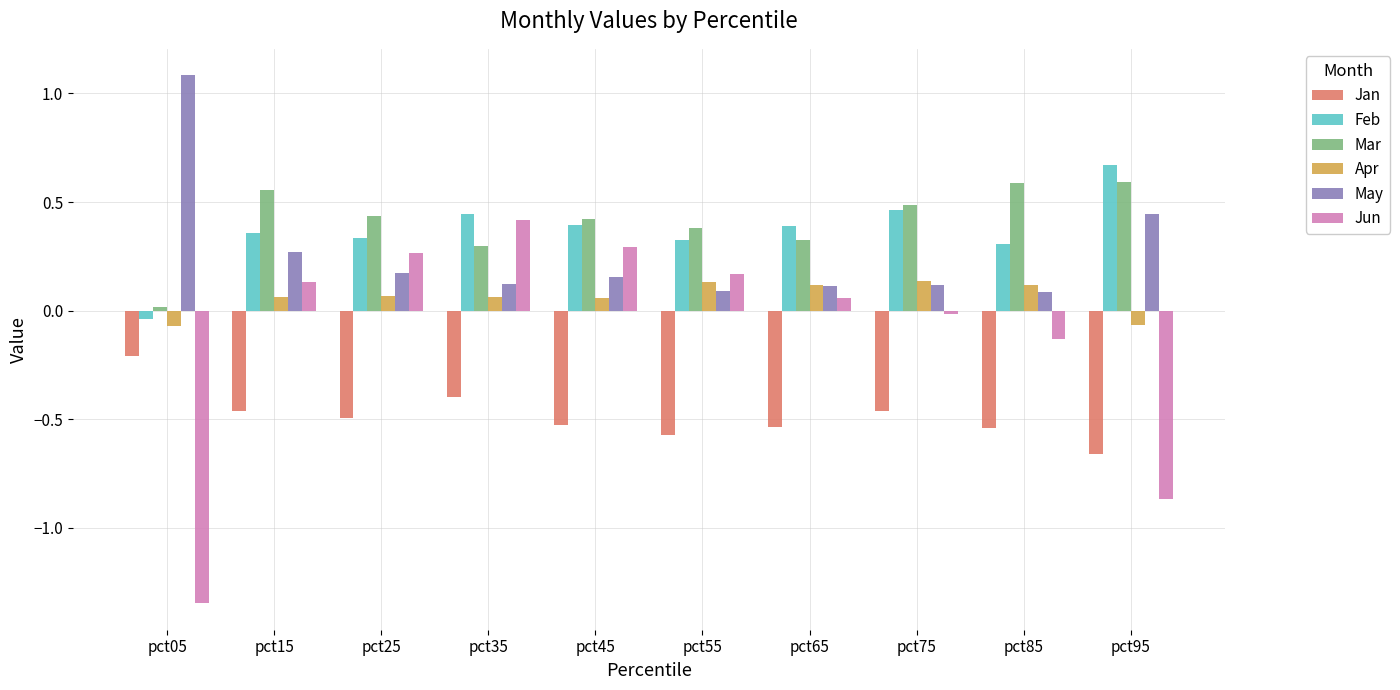

How many groups of bars are there?

10